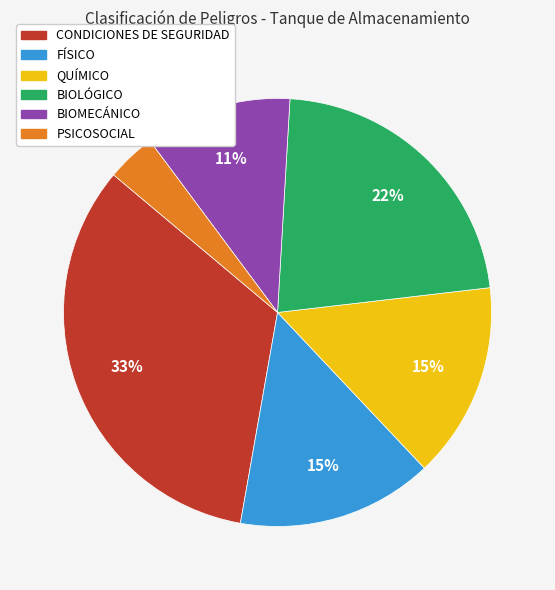

Is it true that CONDICIONES DE SEGURIDAD is 33% of the pie?

True